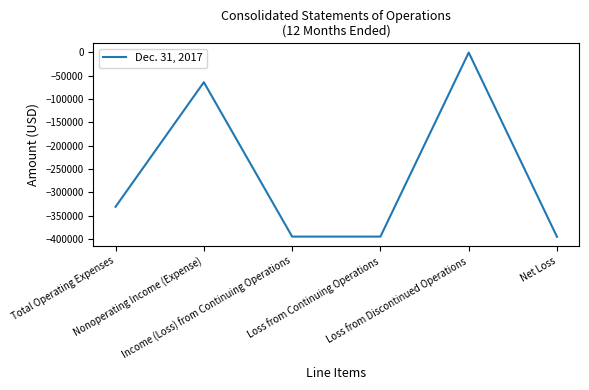

What is the smallest value displayed?

-395155